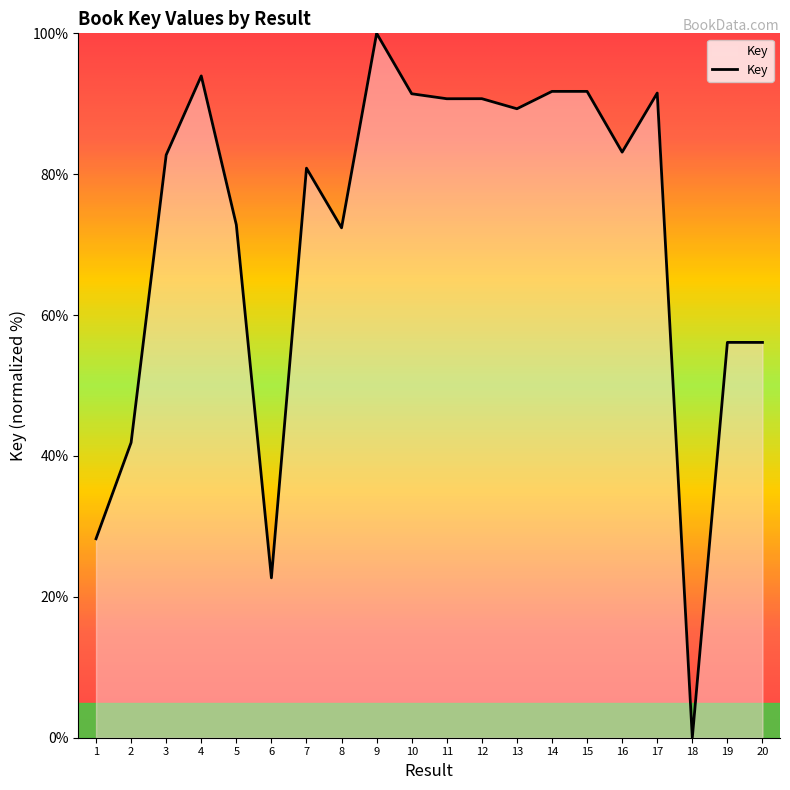

Read the value at 12.

90.7